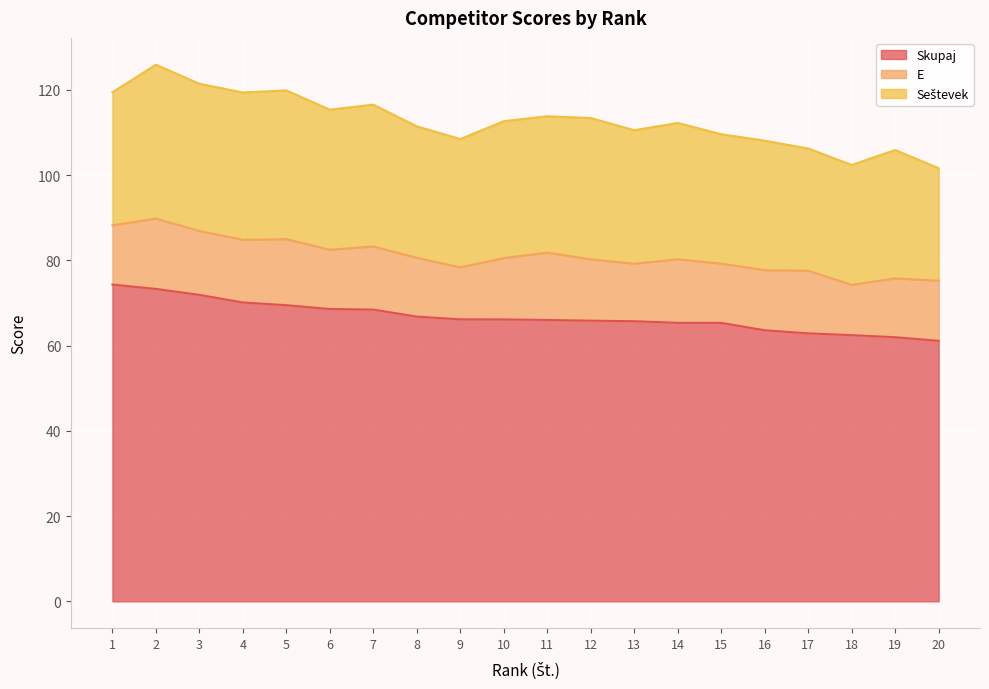

What is the difference between the highest and lowest values at 14?

50.4